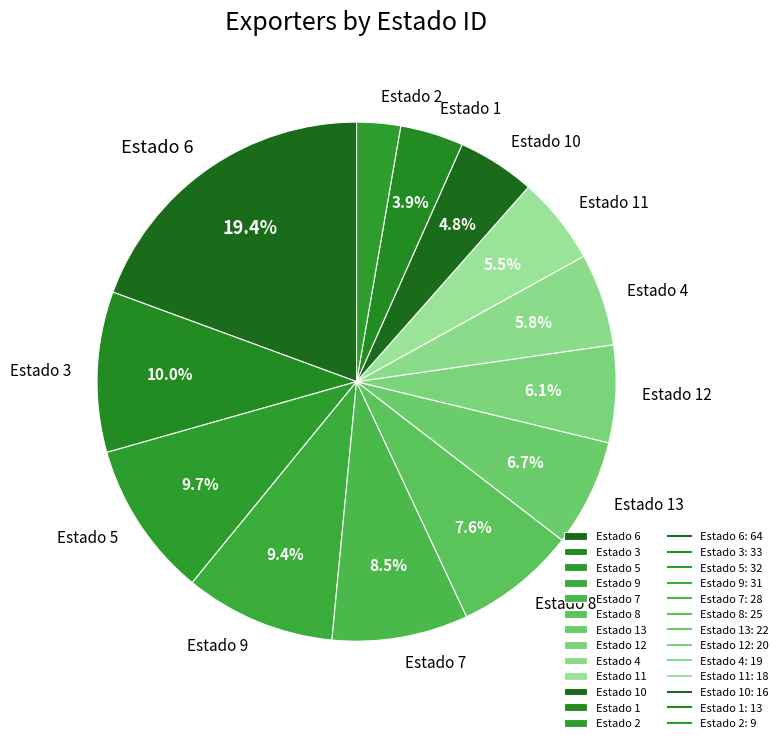

Count the number of slices in the pie.

13